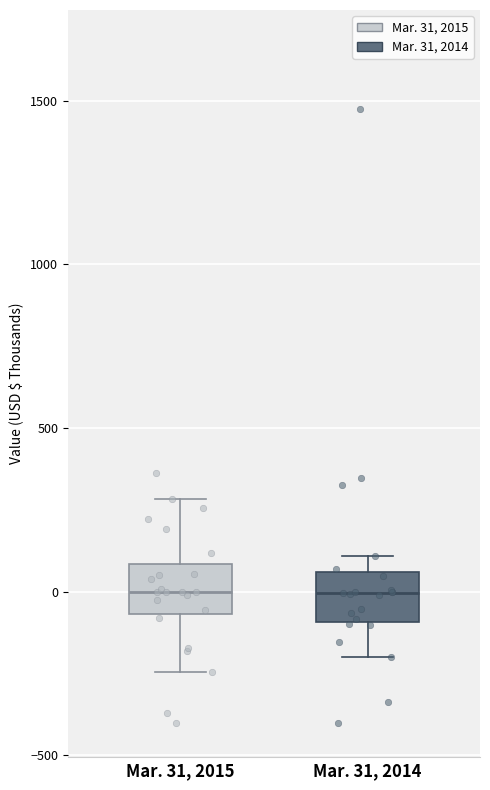

Where does the upper whisker of the box for Mar. 31, 2015 end on the y-axis? The values are not printed on the chart, so give them approximately, as read against the axis.

300